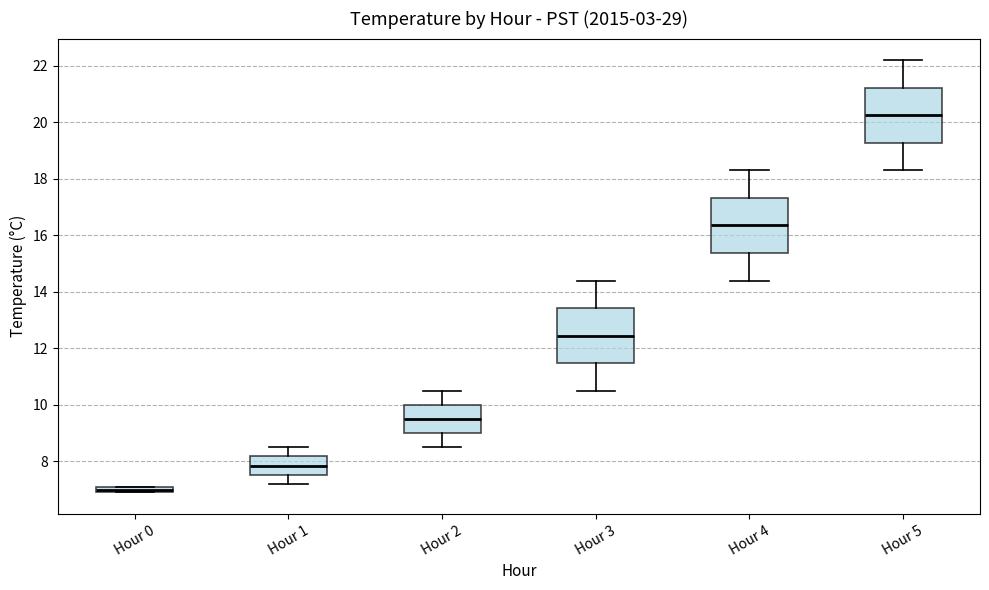

Which box has the lowest median line?

Hour 0